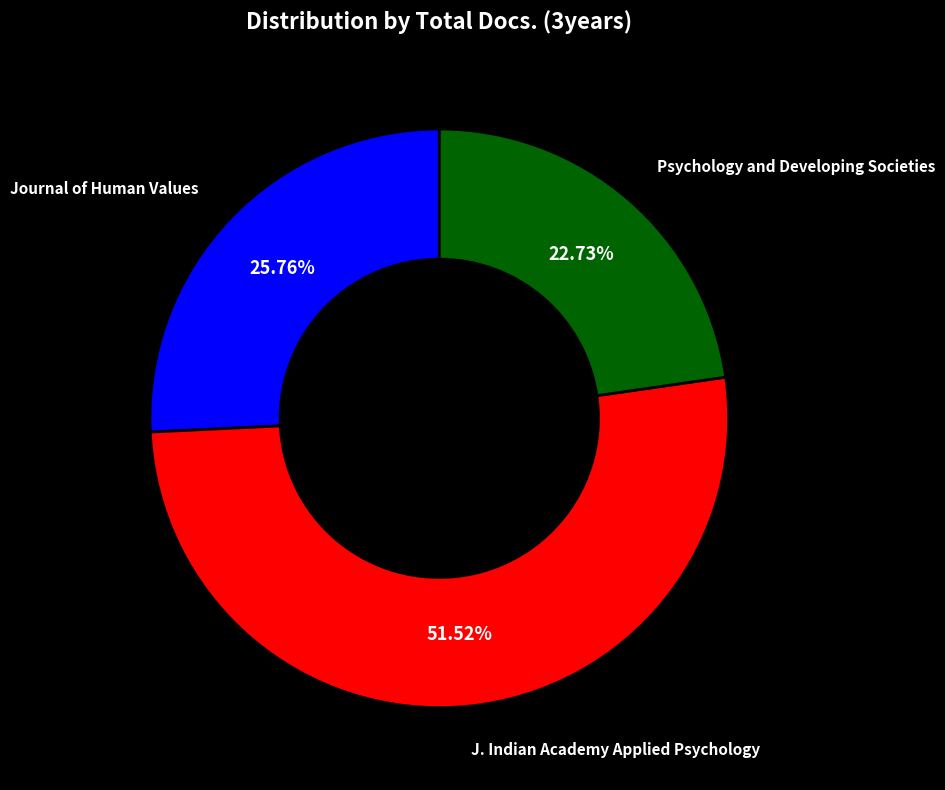

What percentage is the Psychology and Developing Societies slice, to the nearest percent?

23%